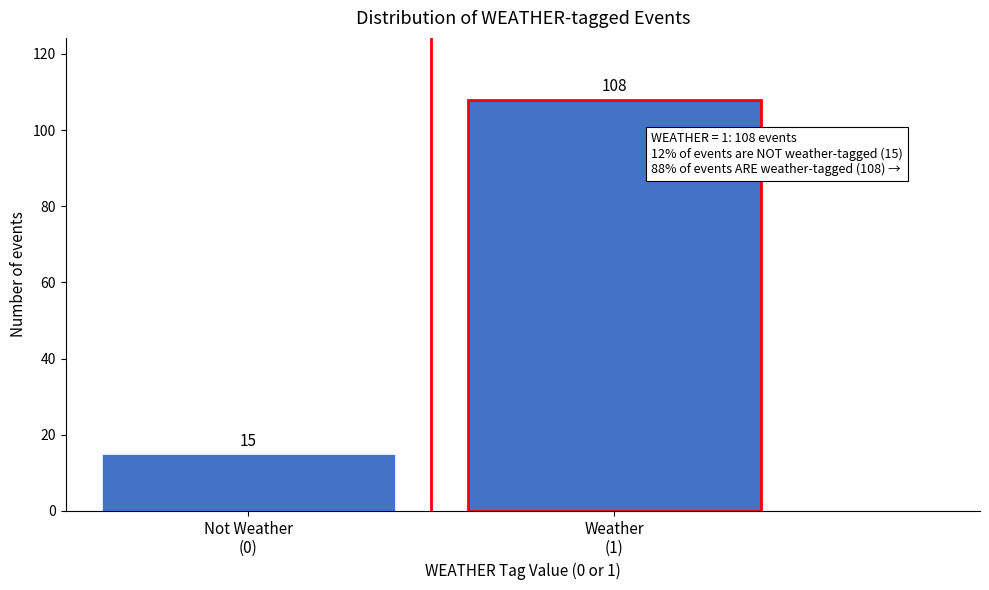

Reading right to left, what are all the values shown in this chart?

108	15